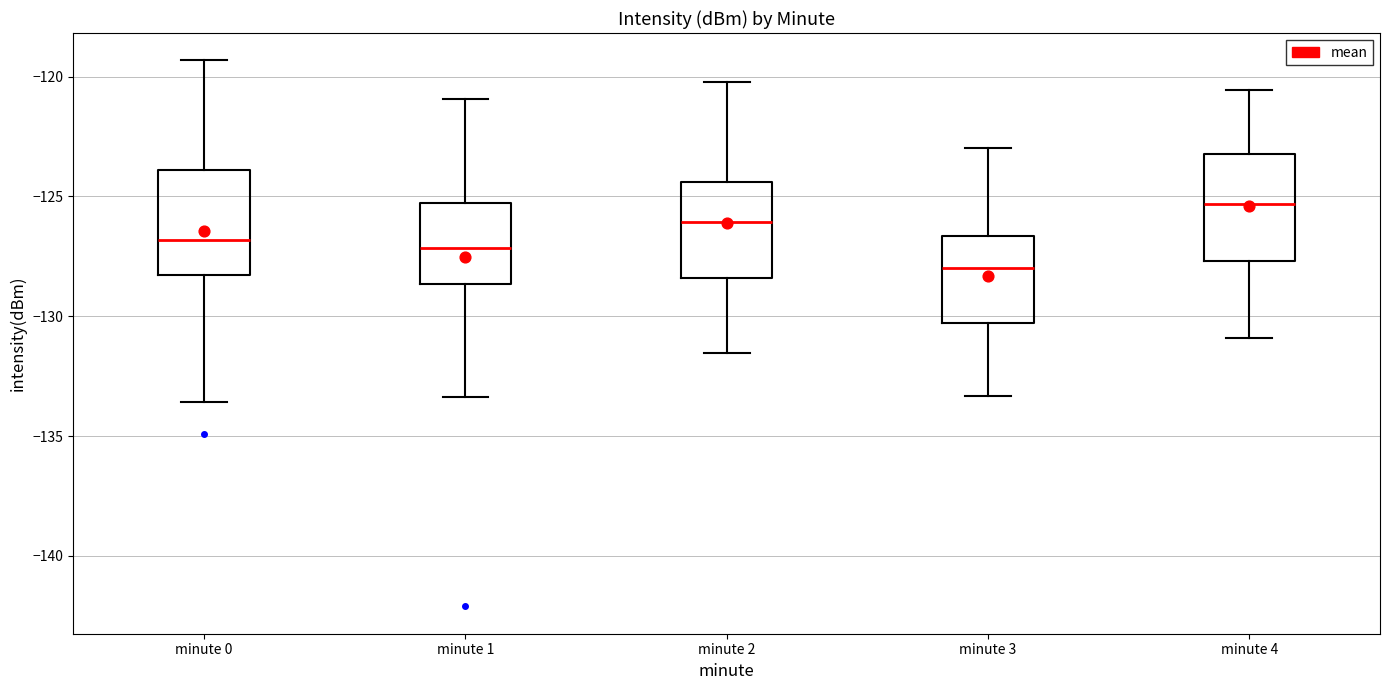

Where does the lower whisker of the box for minute 0 end on the y-axis? The values are not printed on the chart, so give them approximately, as read against the axis.

-133.5